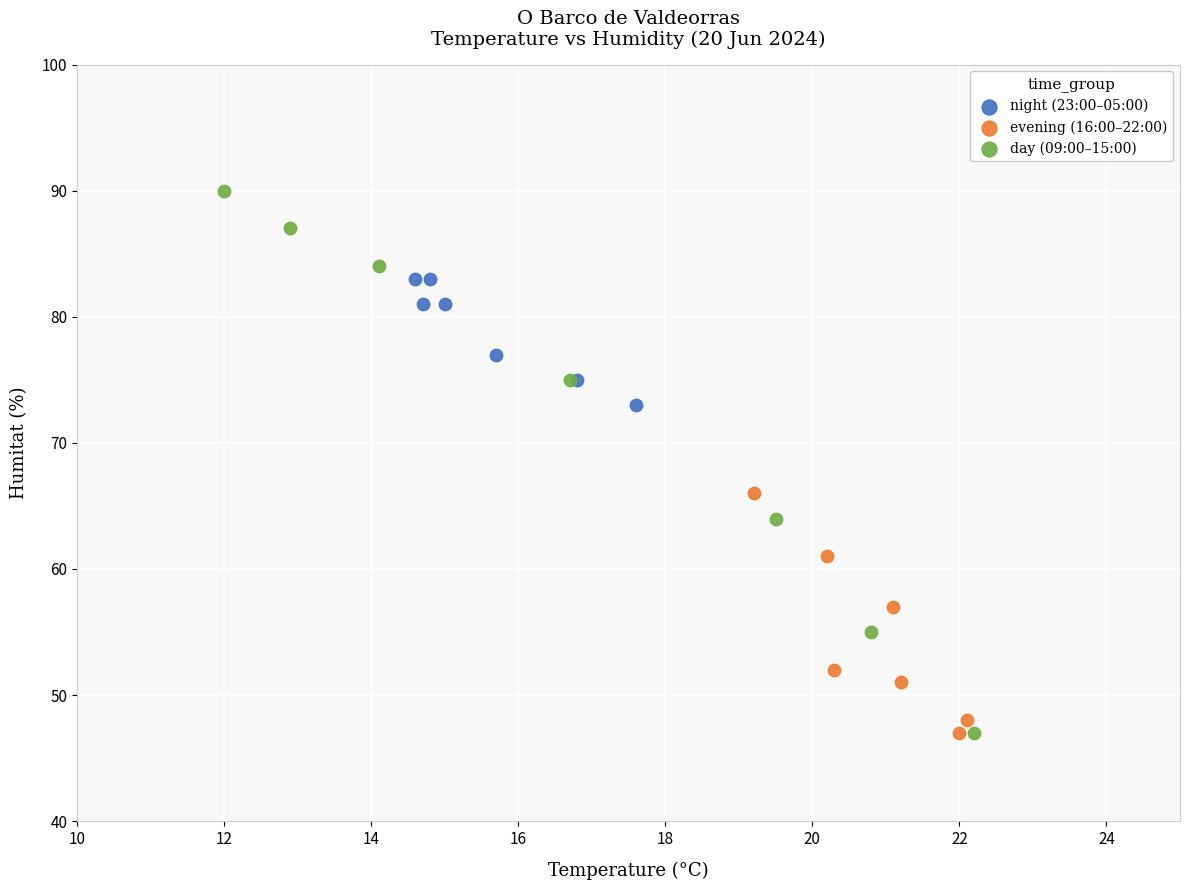

What are all the series names shown in the legend?

night (23:00–05:00), evening (16:00–22:00), day (09:00–15:00)